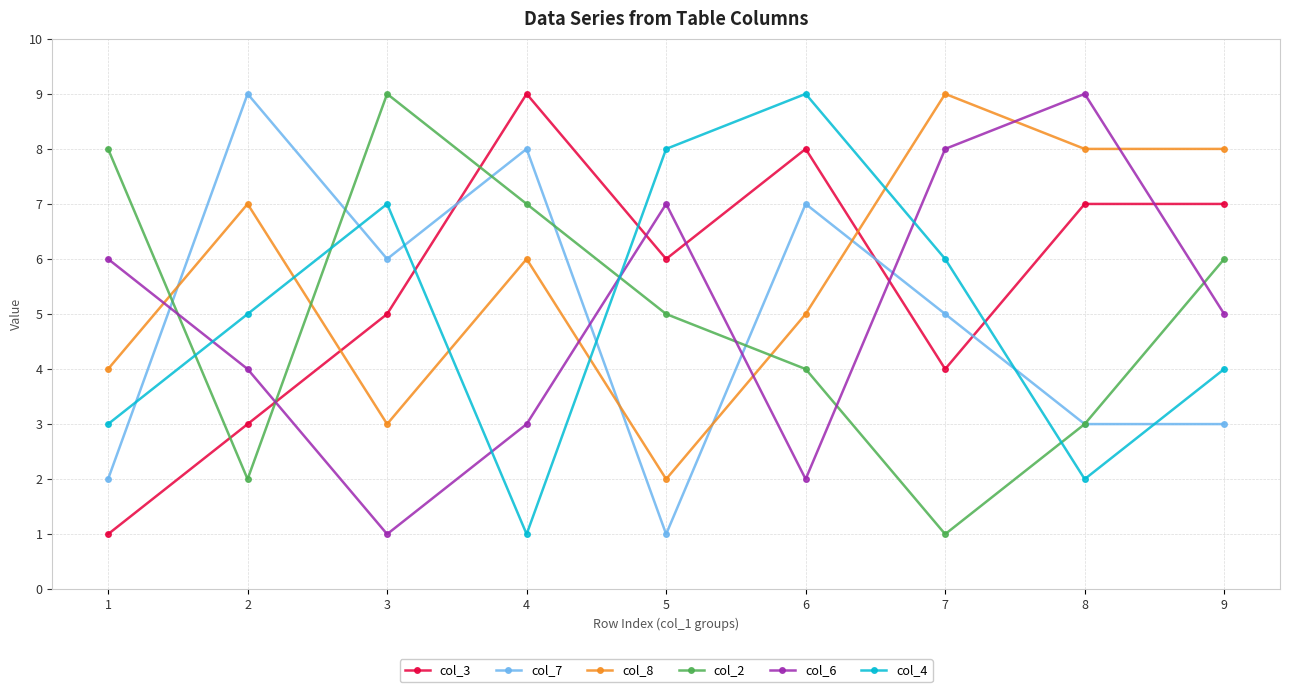

How many times do col_2 and col_4 cross each other?

4